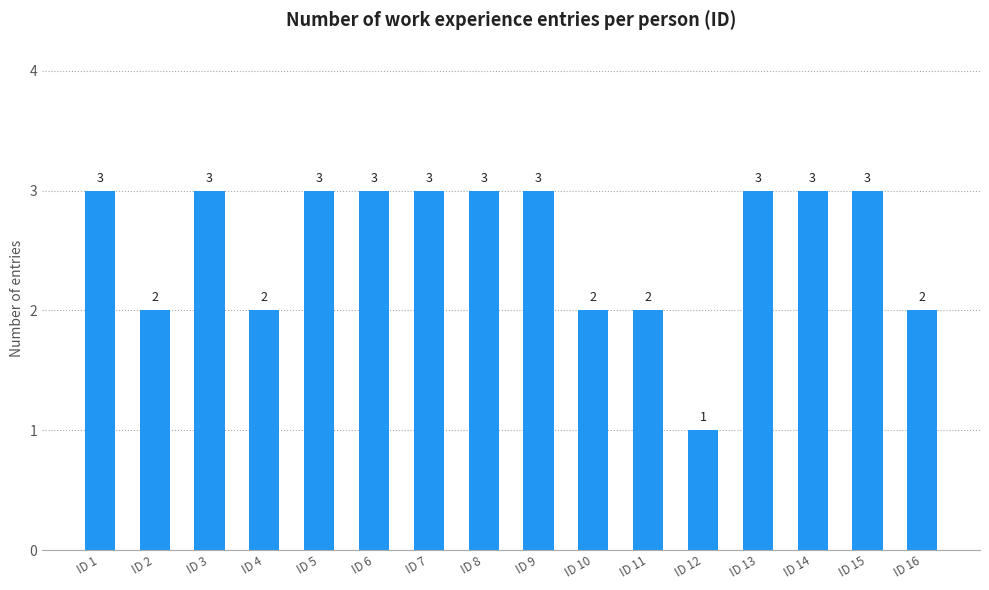

How many categories are shown in the chart?

16